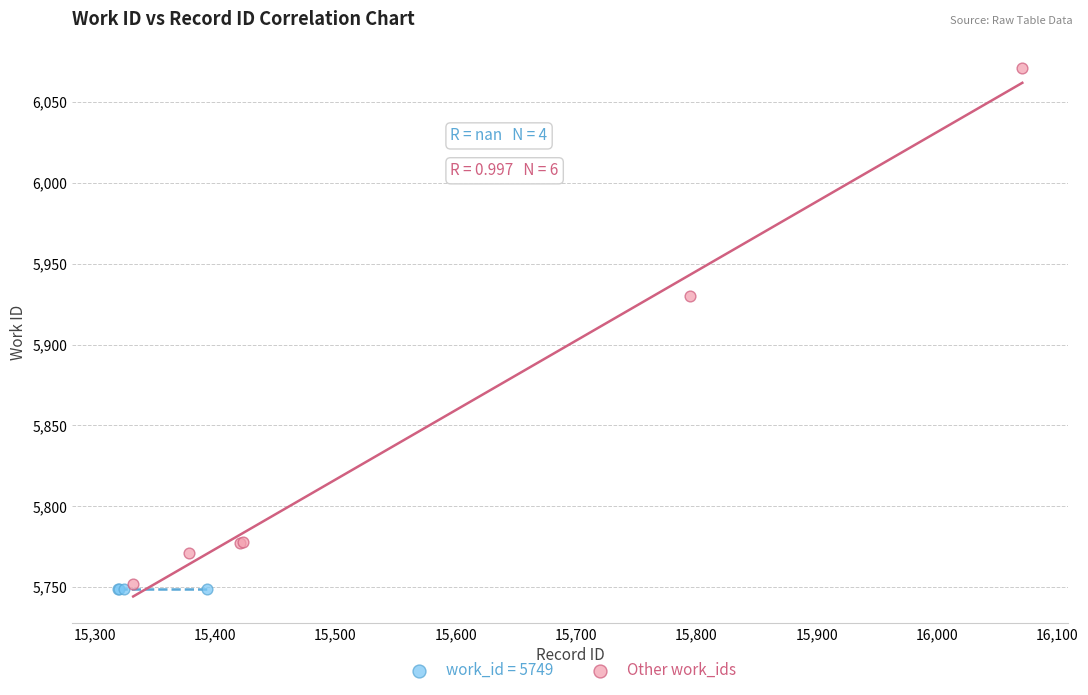

Which series contains the highest Y value?

Other work_ids